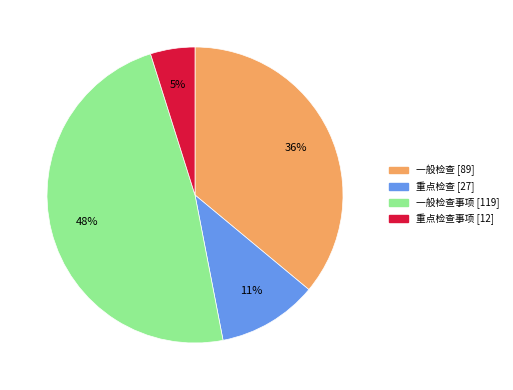

Is there a majority slice in this chart?

No